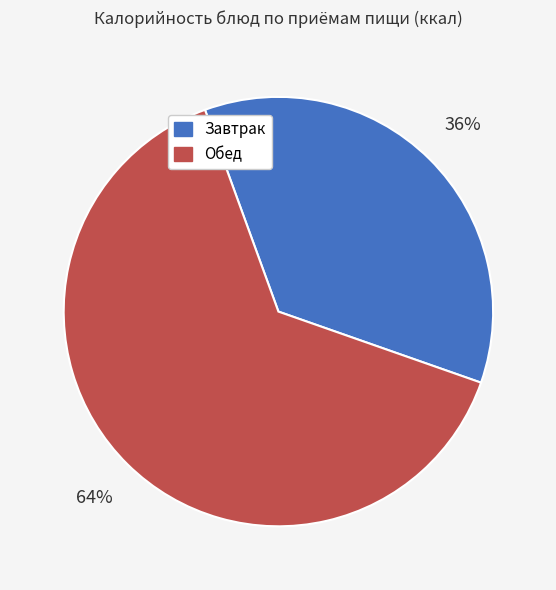

To the nearest percent, what is the average slice percentage?

50%